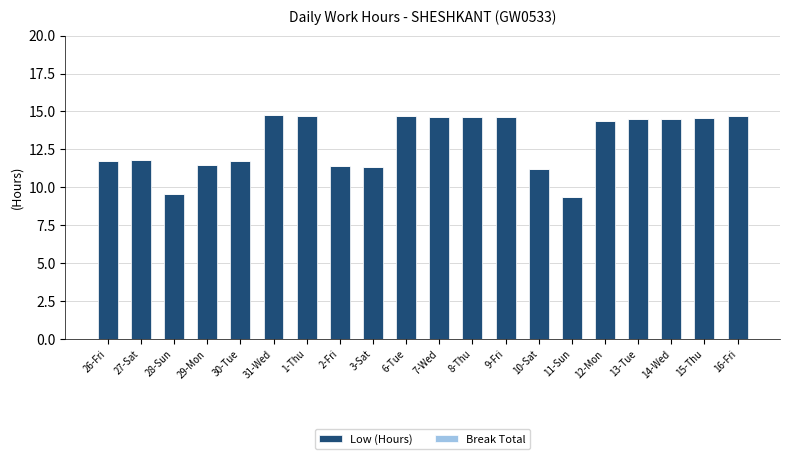

What position from the left is 1-Thu?

7